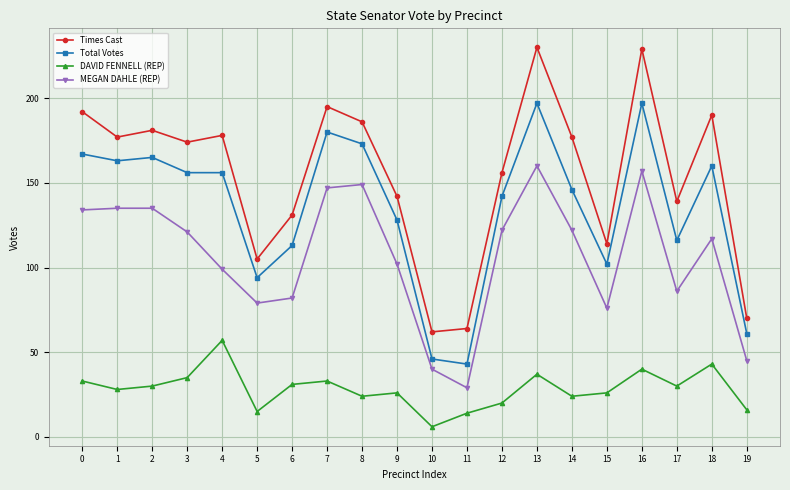

Which category has the highest value in the MEGAN DAHLE (REP) series?

13